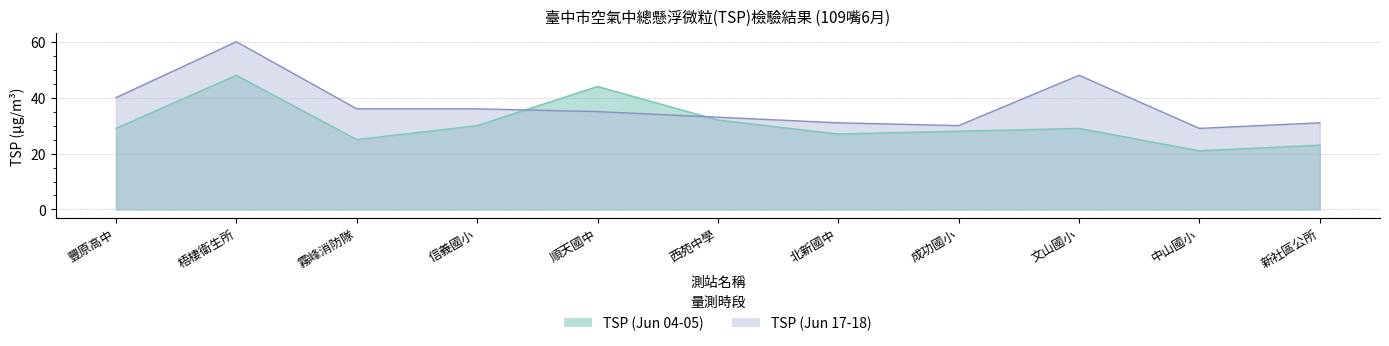

Where does the TSP (Jun 04-05) series first go above 29?

梧棲衛生所